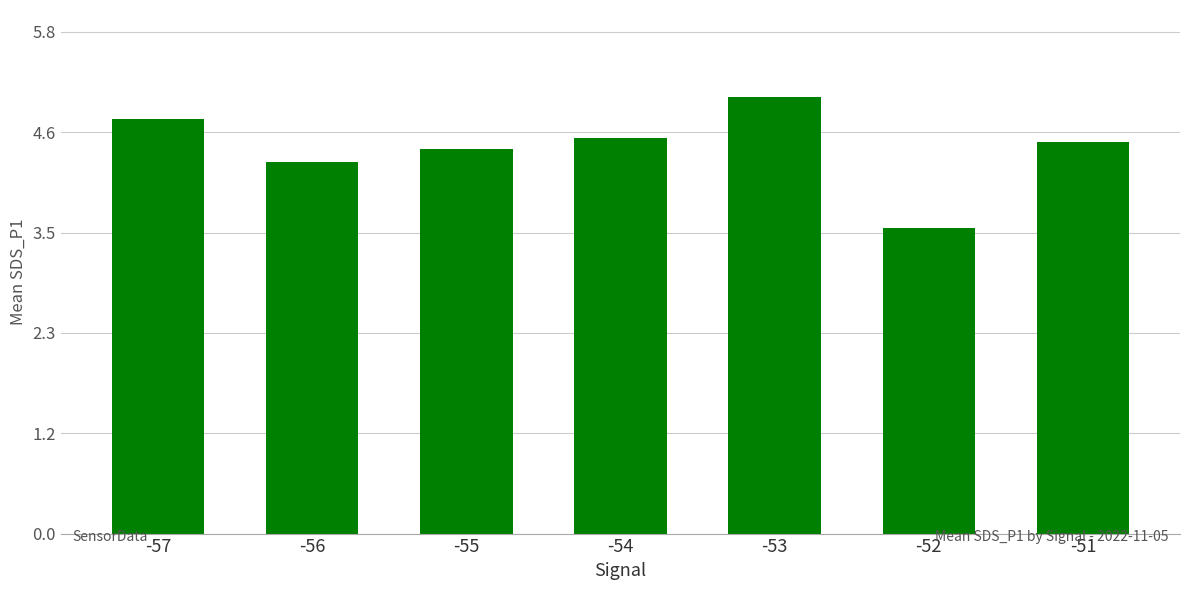

How many data points are less than 4?

1